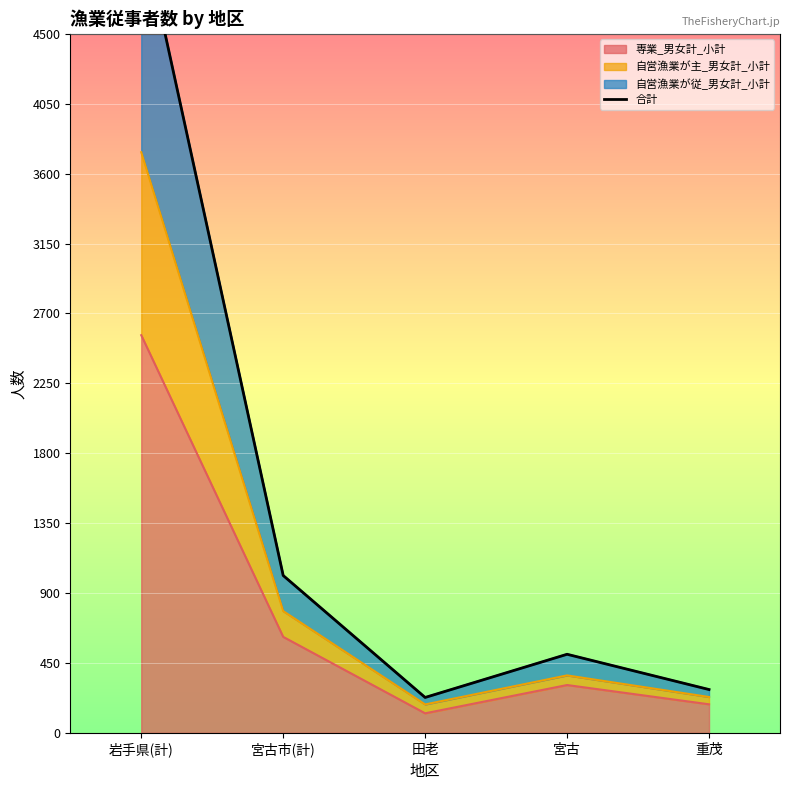

What is the difference between the second highest and minimum values?

785